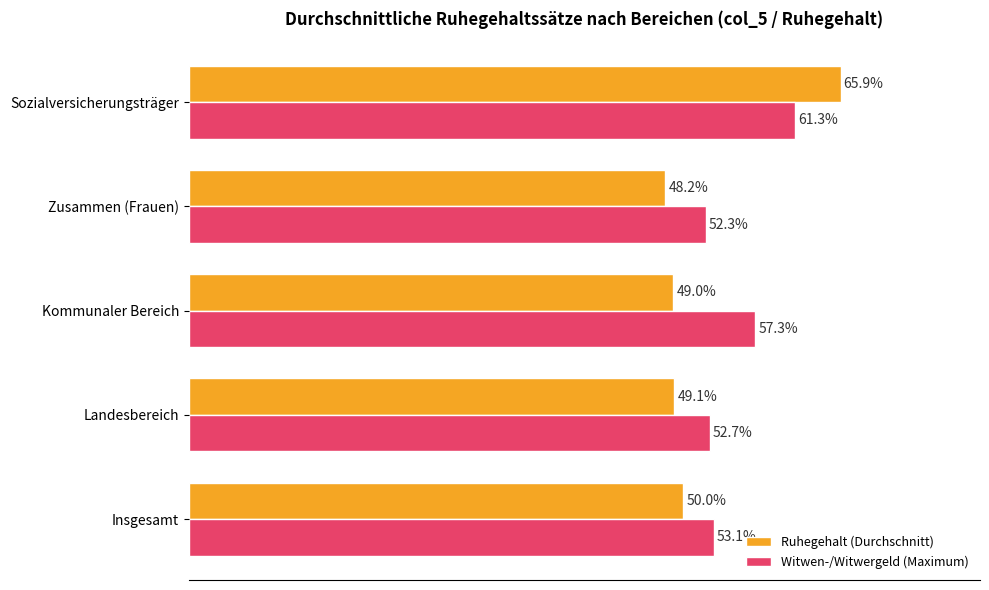

Between Landesbereich and Sozialversicherungsträger, which series saw the biggest shift?

Ruhegehalt (Durchschnitt)